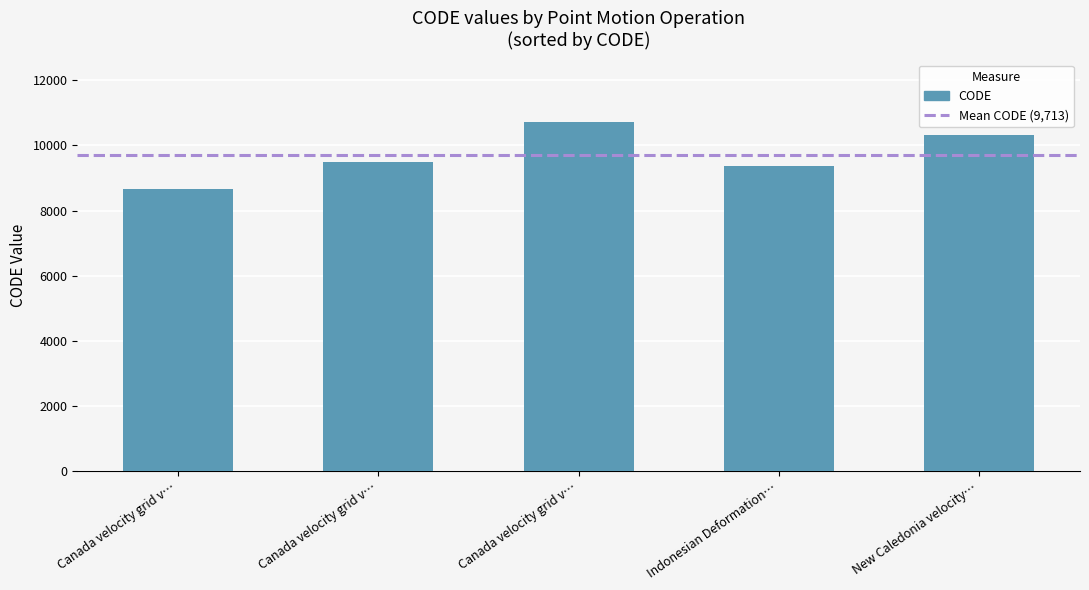

The value at Canada velocity grid v… is 8676. True or false?

True